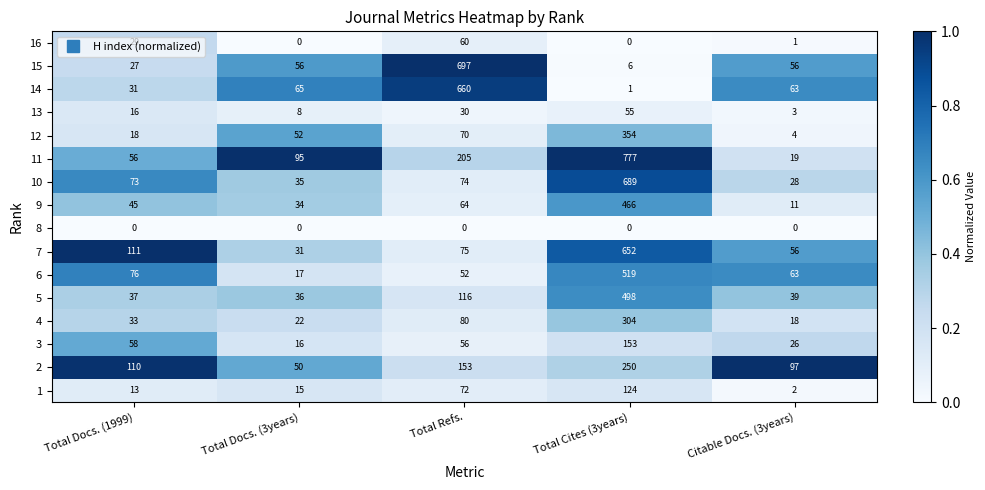

Rank the series at Total Refs. from highest to lowest value.

15, 14, 11, 2, 5, 4, 7, 10, 1, 12, 9, 16, 3, 6, 13, 8